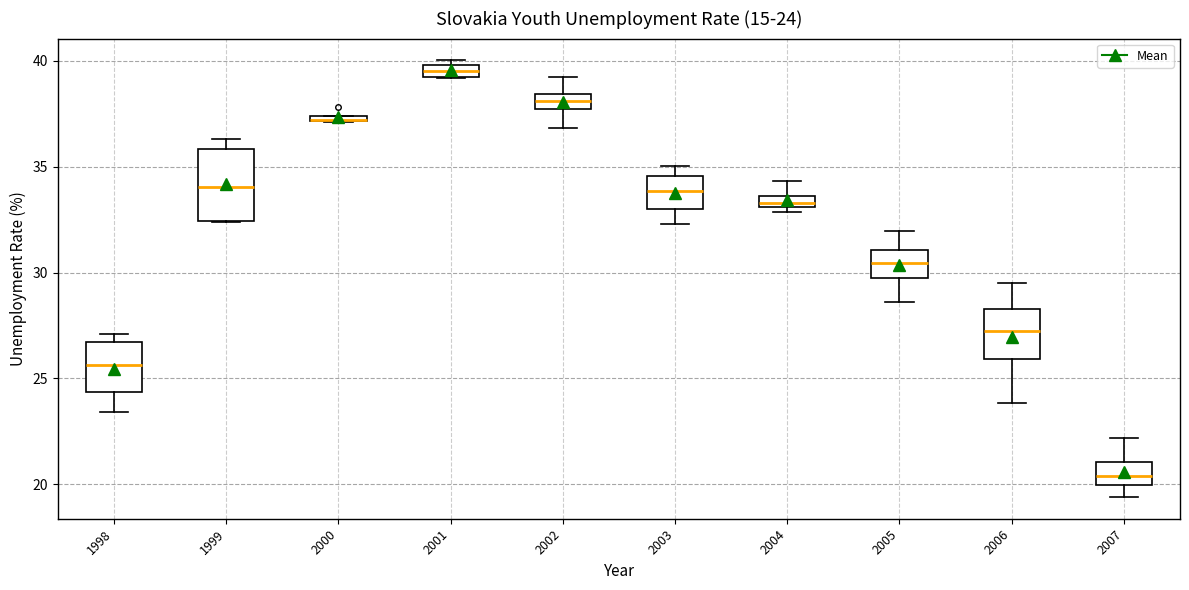

Comparing the boxes themselves (not the whiskers), which one is the tallest?

1999